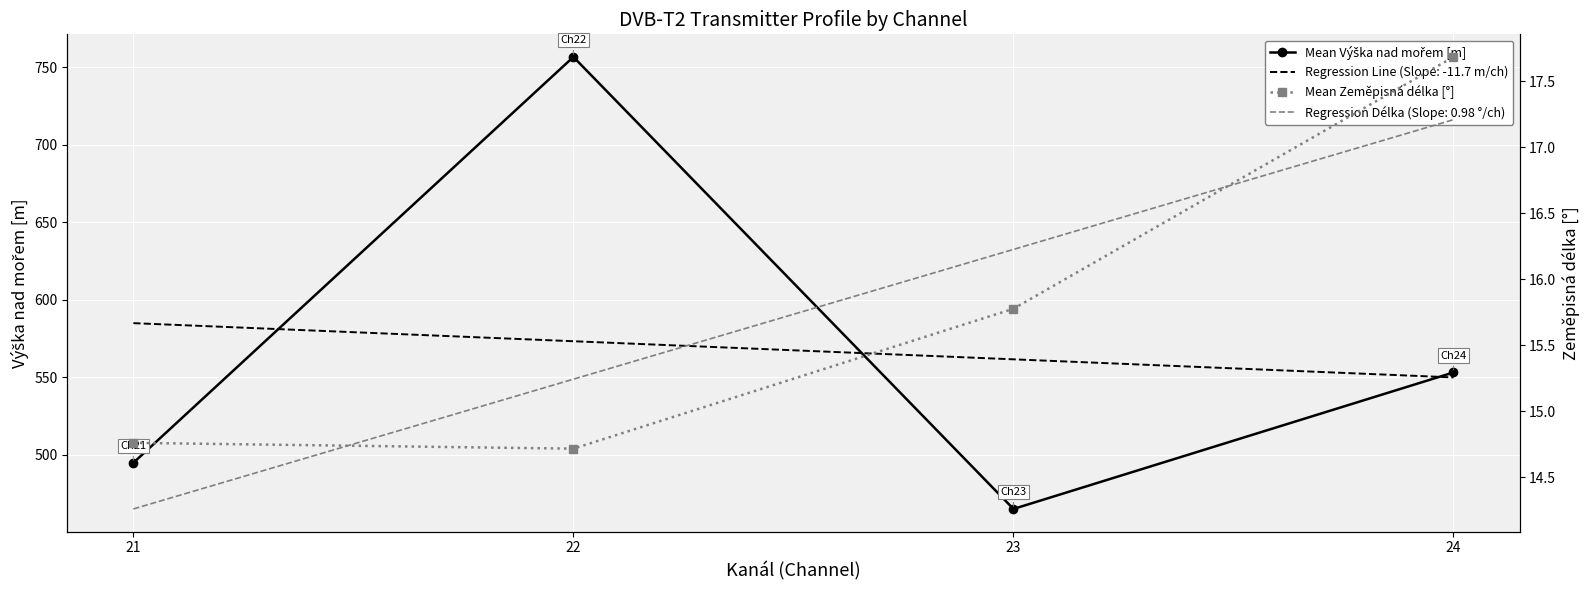

At which category is the sum across all series the highest?

22